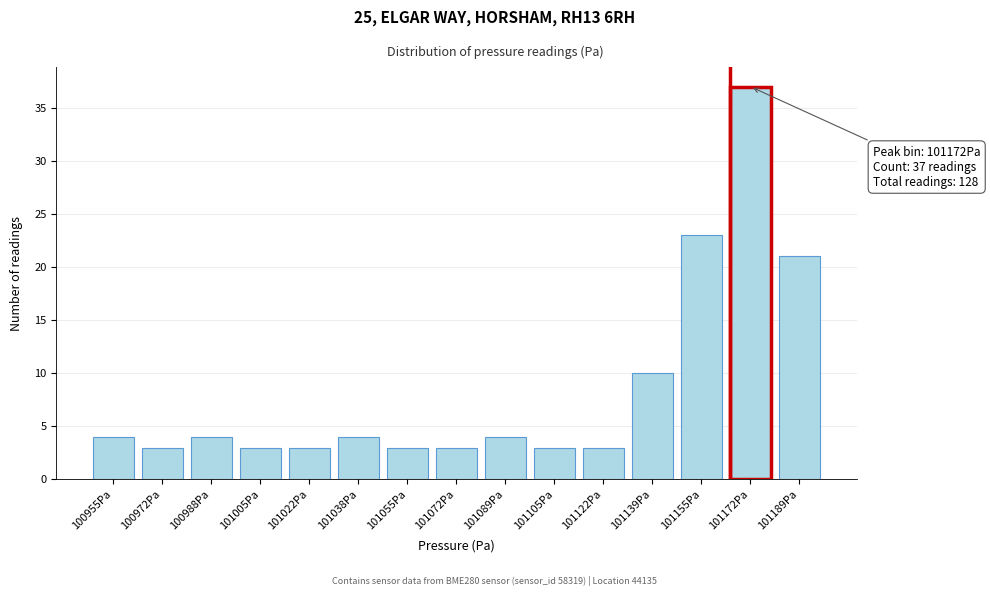

Reading left to right, extract all data points from this chart.

100955Pa=4	100972Pa=3	100988Pa=4	101005Pa=3	101022Pa=3	101038Pa=4	101055Pa=3	101072Pa=3	101089Pa=4	101105Pa=3	101122Pa=3	101139Pa=10	101155Pa=23	101172Pa=37	101189Pa=21